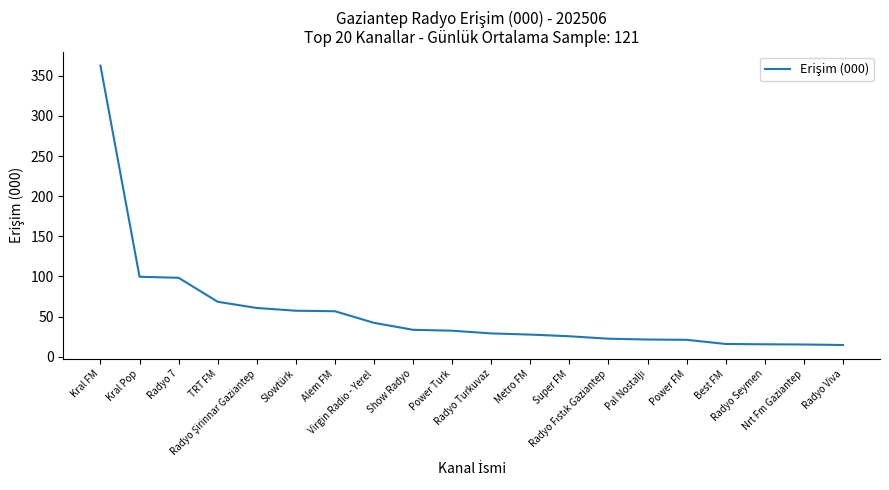

What is the smallest value displayed?

14.6